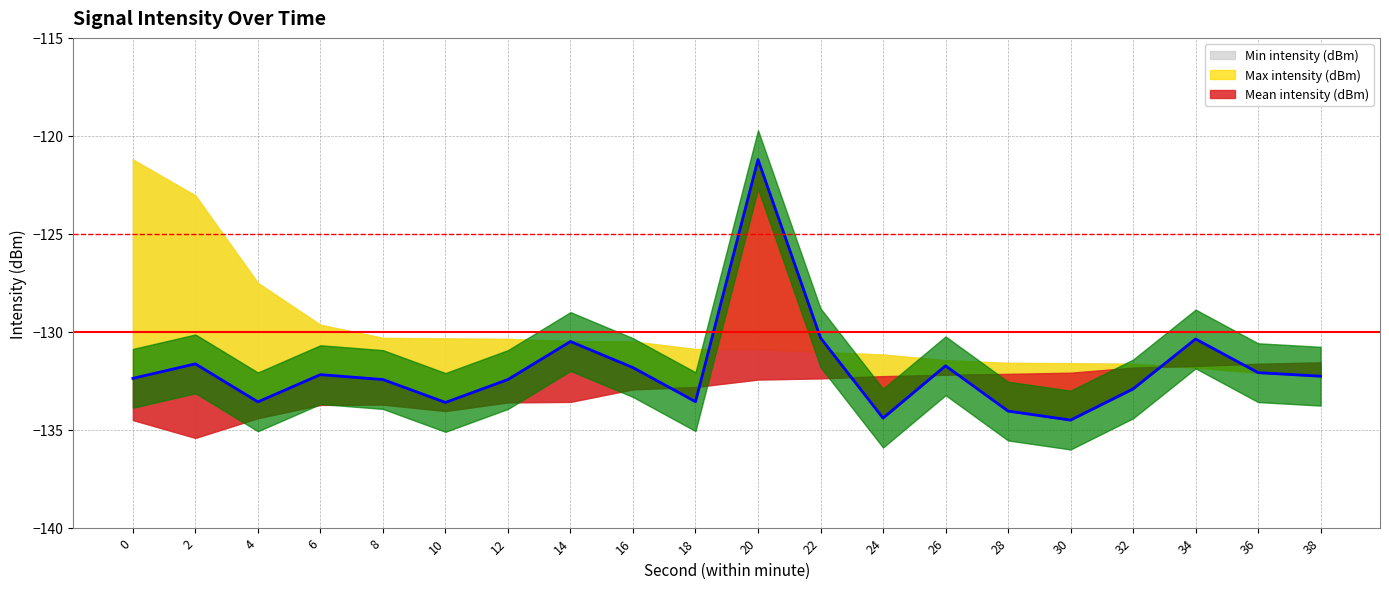

Reading left to right, extract all data points from this chart.

Min intensity (dBm): 0=-134.5	2=-135.4	4=-134.4	6=-133.7	8=-133.7	10=-134.0	12=-133.6	14=-133.6	16=-132.9	18=-132.8	20=-132.4	22=-132.4	24=-132.3	26=-132.2	28=-132.2	30=-132.1	32=-131.8	34=-131.7	36=-131.6	38=-131.6
Mean intensity (dBm): 0=-132.4	2=-131.6	4=-133.6	6=-132.2	8=-132.4	10=-133.6	12=-132.4	14=-130.5	16=-131.8	18=-133.6	20=-121.2	22=-130.3	24=-134.4	26=-131.7	28=-134.1	30=-134.5	32=-132.9	34=-130.4	36=-132.1	38=-132.3
Max intensity (dBm): 0=-121.2	2=-123.0	4=-127.5	6=-129.6	8=-130.3	10=-130.3	12=-130.4	14=-130.5	16=-130.5	18=-130.9	20=-130.9	22=-131.0	24=-131.2	26=-131.5	28=-131.6	30=-131.6	32=-131.6	34=-131.8	36=-132.1	38=-132.2